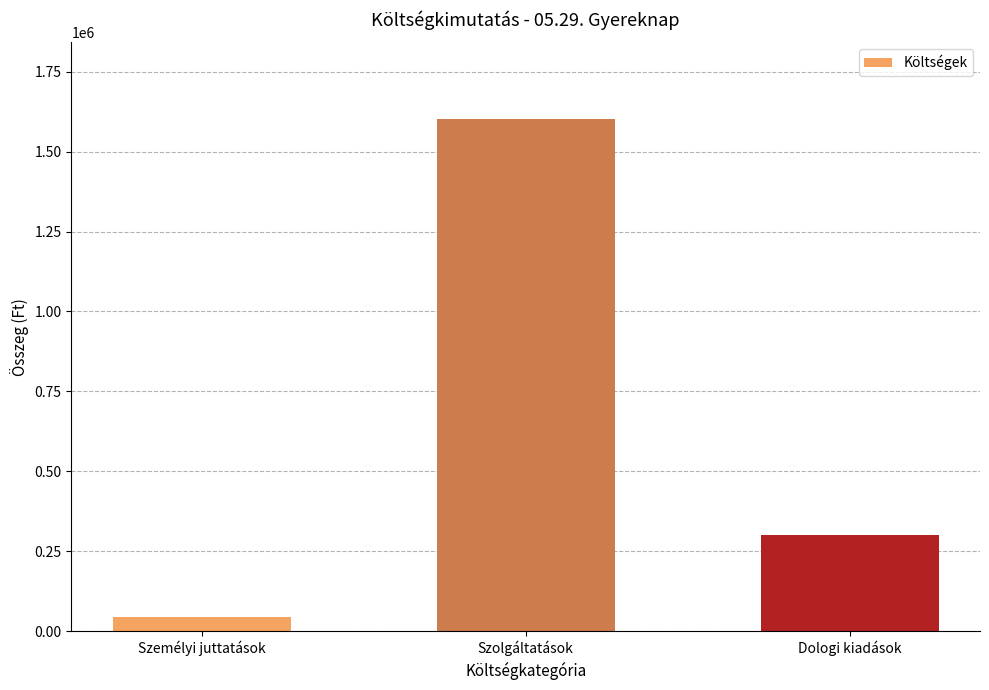

Approximately how many times larger is the value at Dologi kiadások compared to Személyi juttatások?

7.0